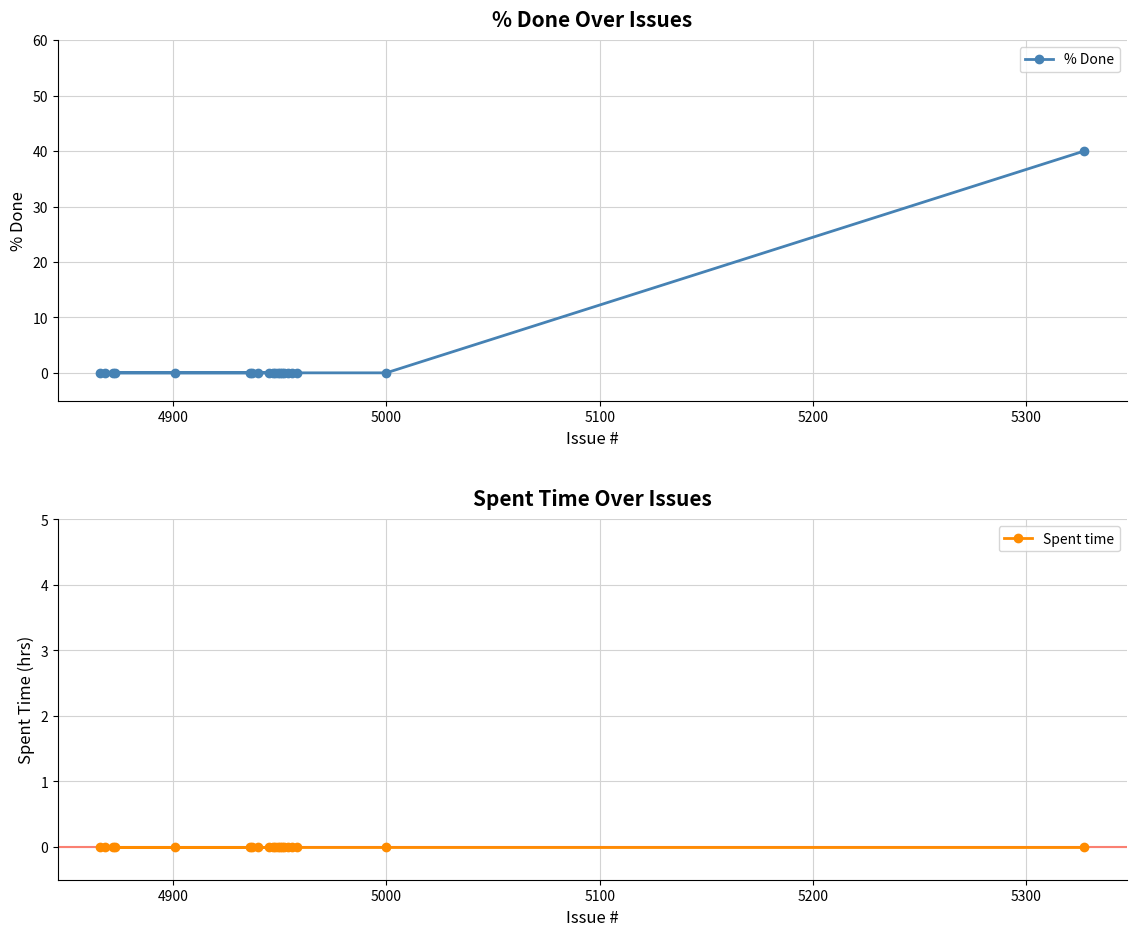

Is the value of % Done at 12 greater than the value of Spent time at 14?

No